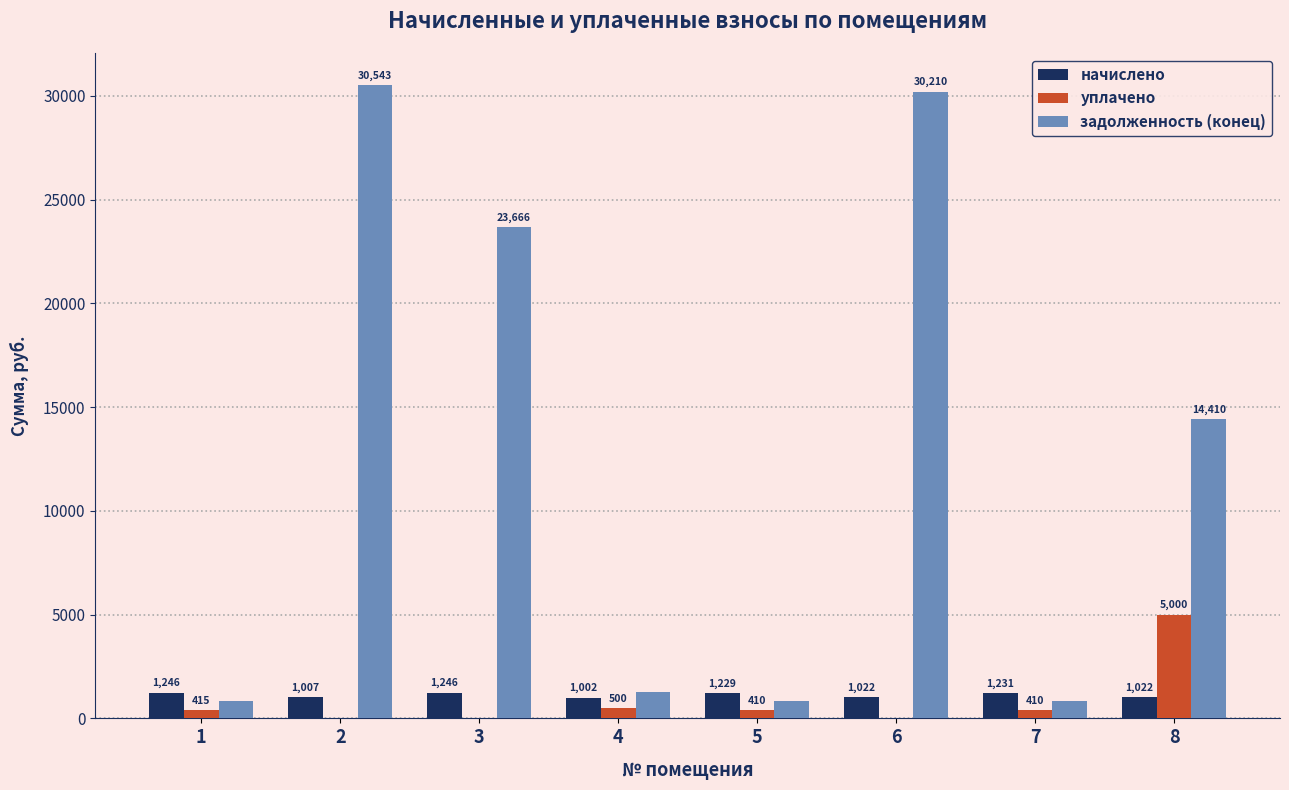

What is the sum of the задолженность (конец) values at 7 and 1?

1651.0